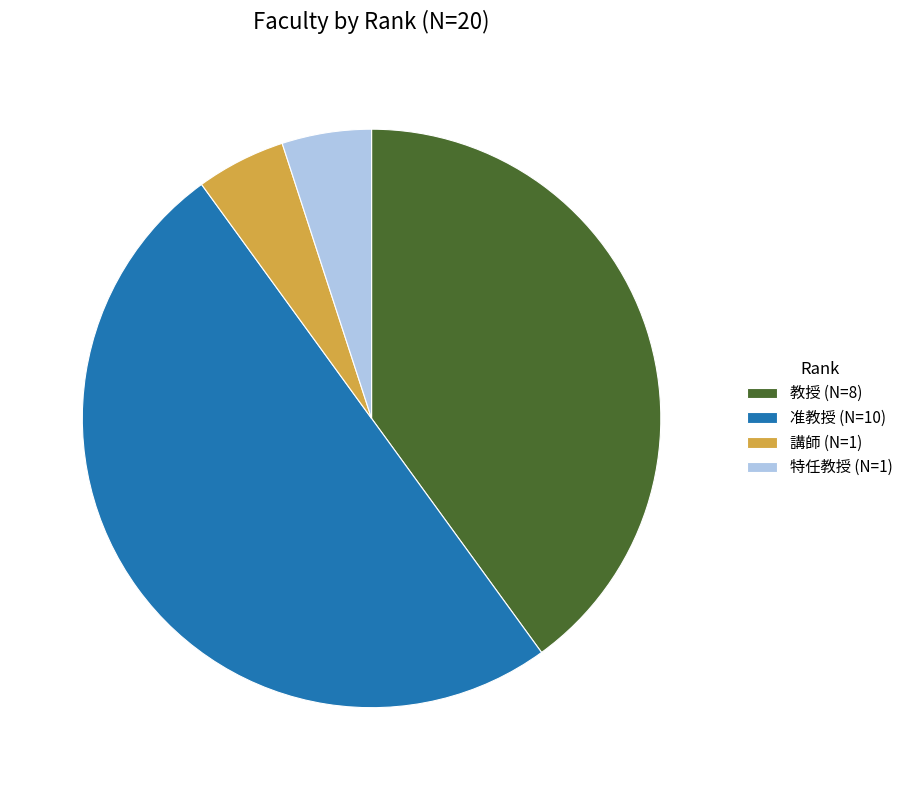

Is 講師 (N=1) the majority of the pie?

No